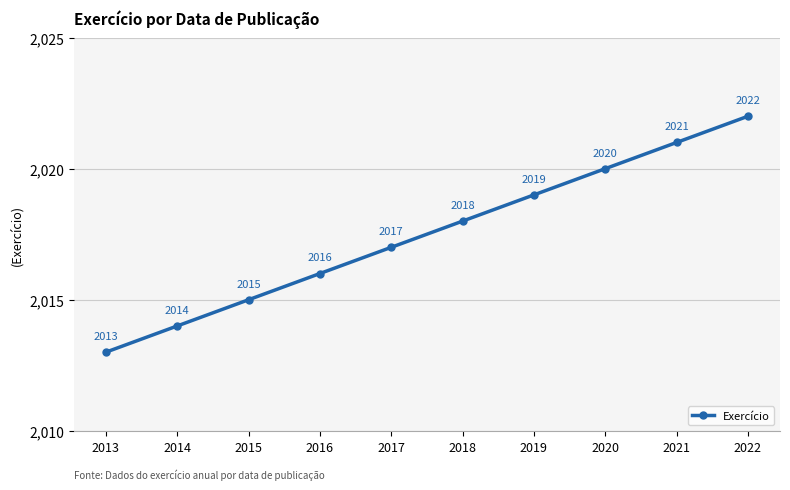

Which category has the lowest value across all series?

2013